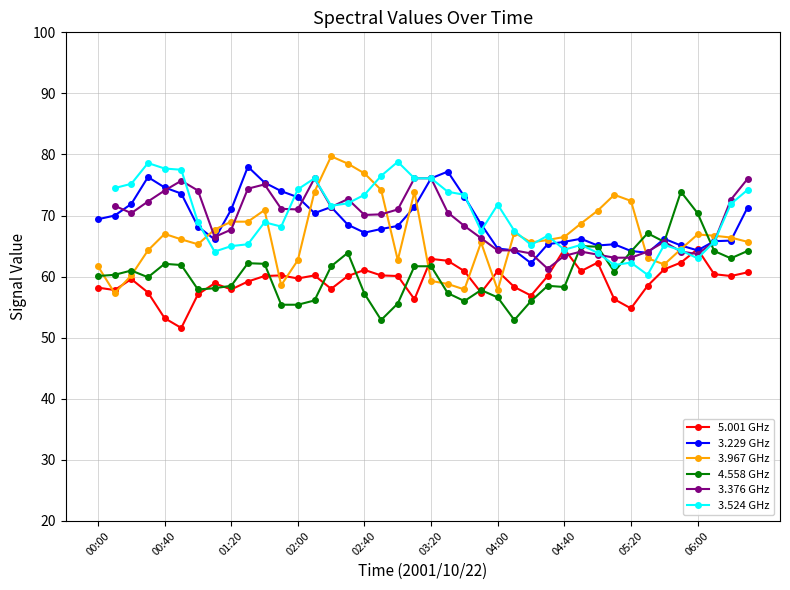

What are all the series names shown in the legend?

5.001 GHz, 3.229 GHz, 3.967 GHz, 4.558 GHz, 3.376 GHz, 3.524 GHz